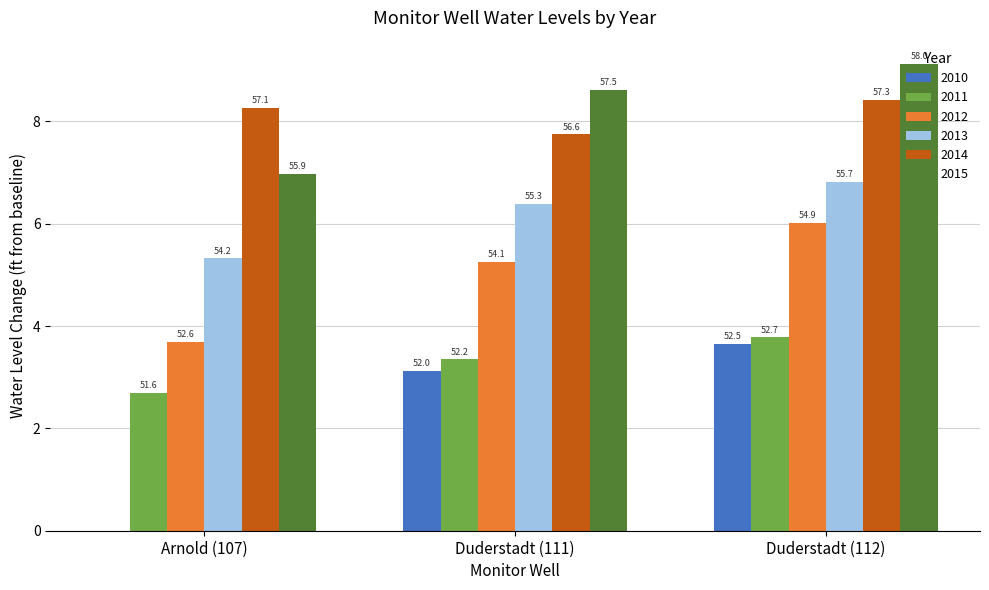

Which series has the widest spread of values?

2010